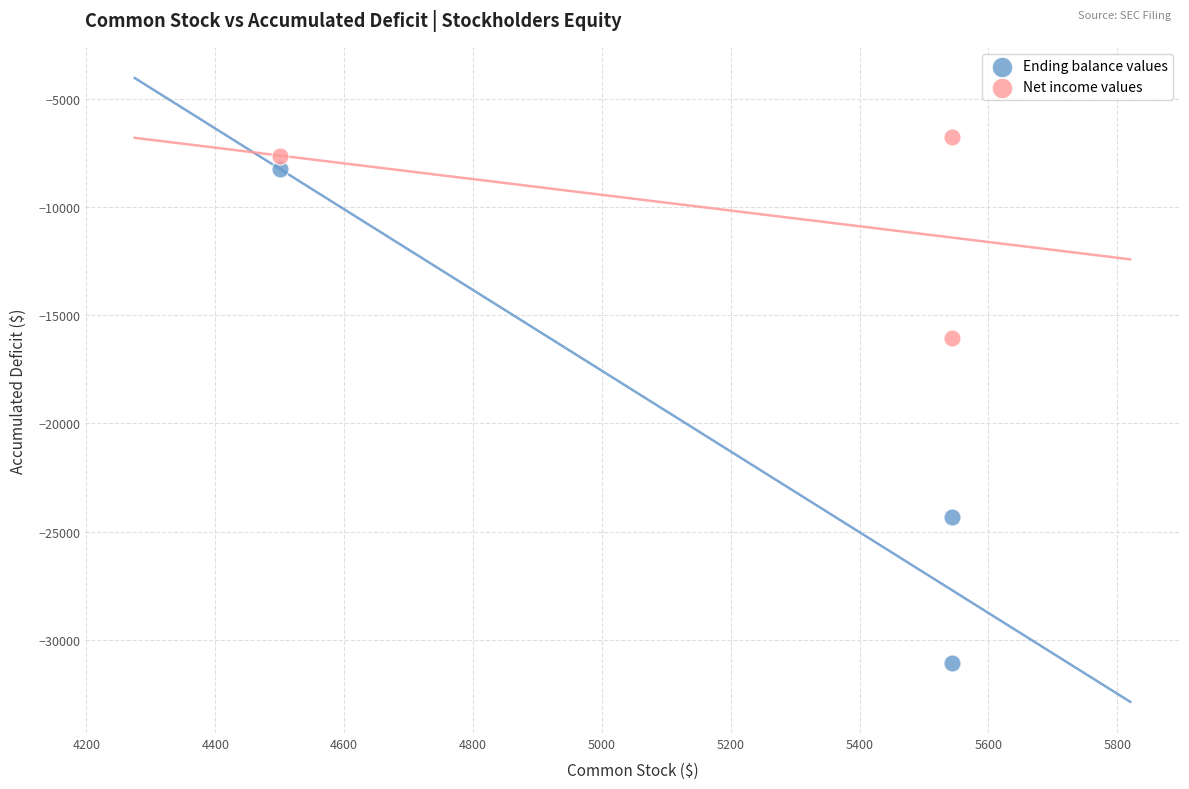

In the Ending balance values series, what Y value is closest to -19667?

-24309